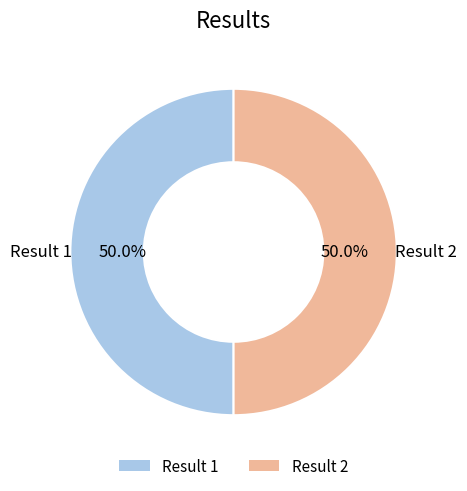

What is the ratio of the value at Result 2 to the value at Result 1?

1.0